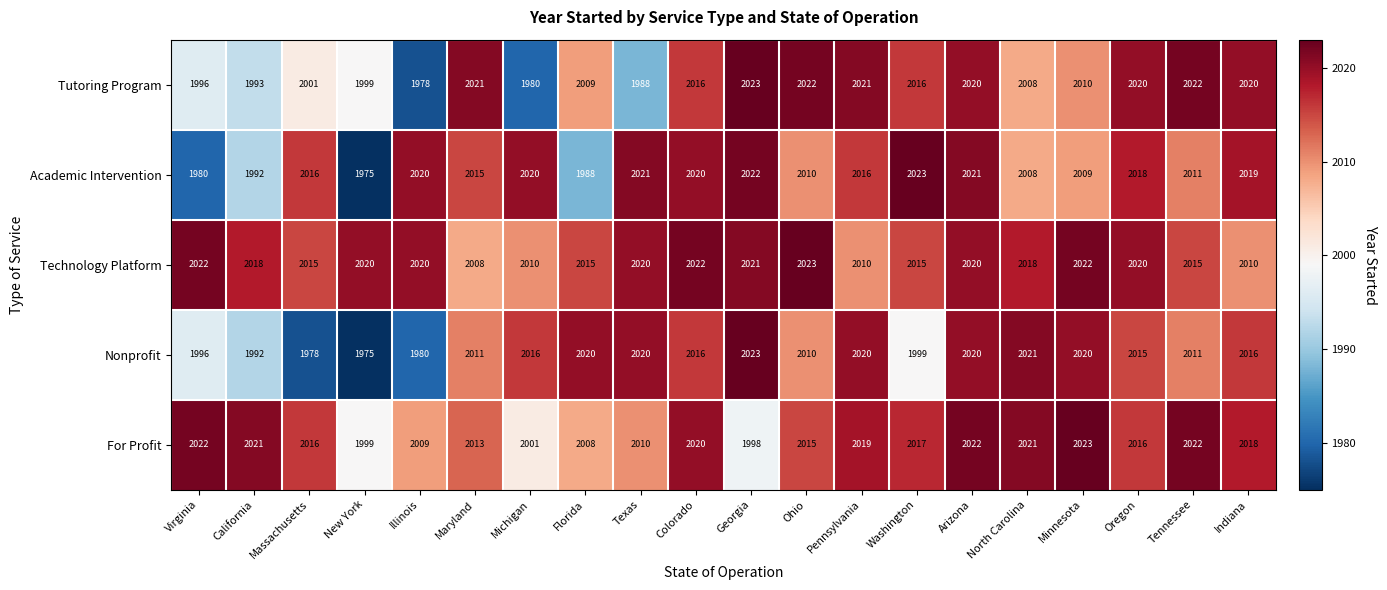

How many distinct data groups are displayed?

5